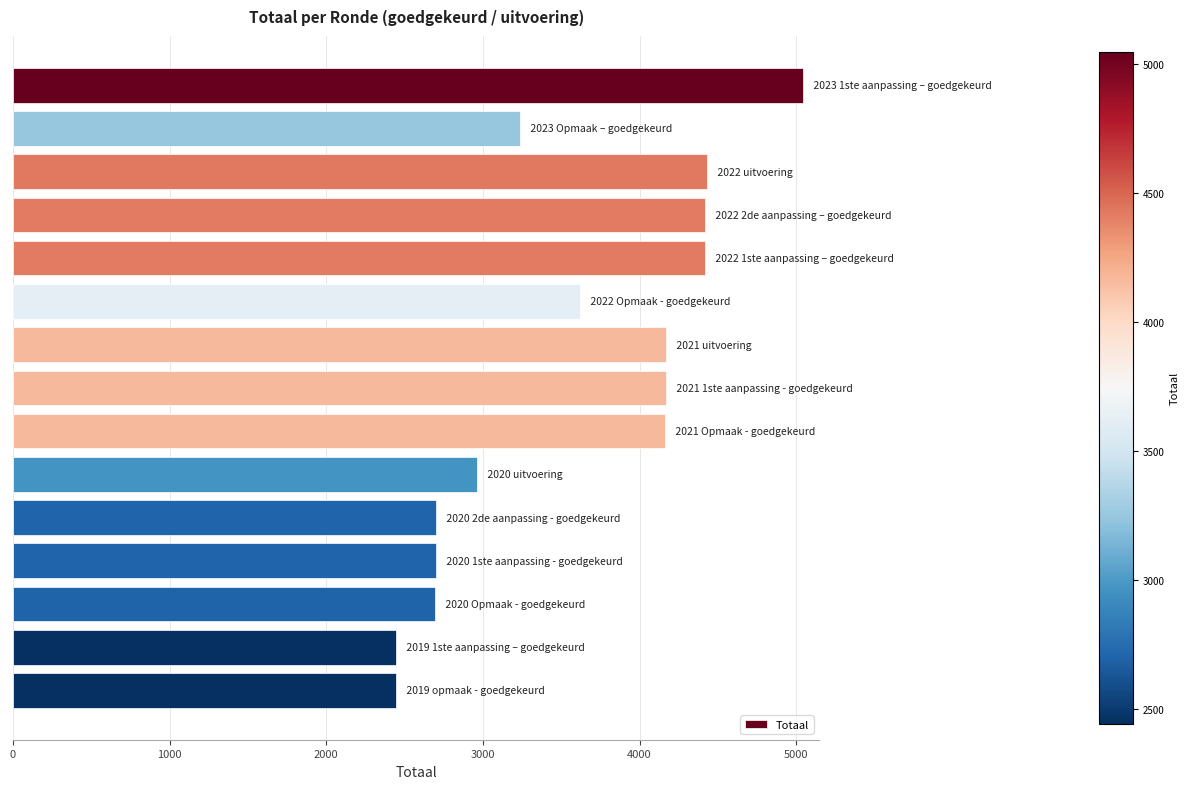

What is the average value?

3574